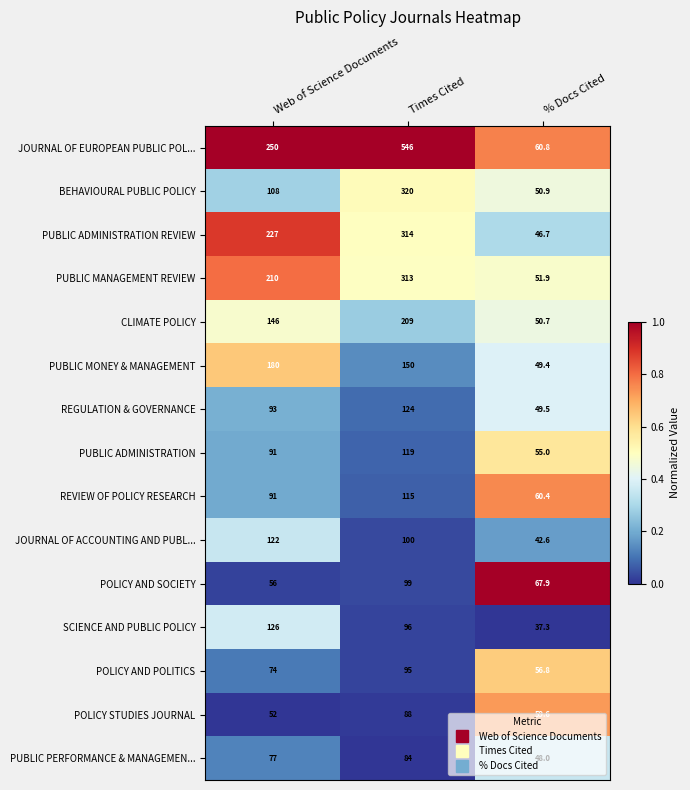

Which series has the largest total across all categories?

JOURNAL OF EUROPEAN PUBLIC POL...